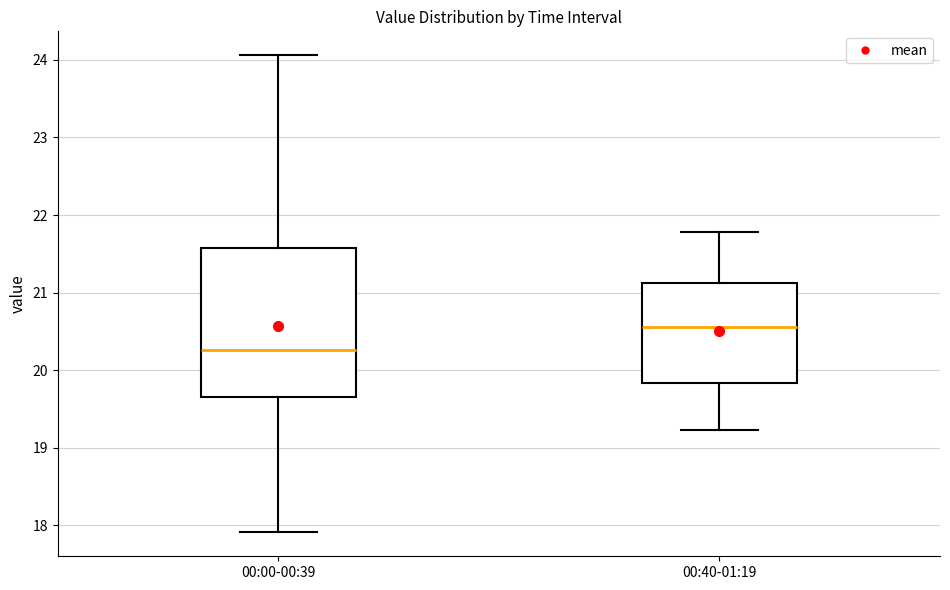

Where does the lower whisker of the box for 00:40-01:19 end on the y-axis? The values are not printed on the chart, so give them approximately, as read against the axis.

19.2